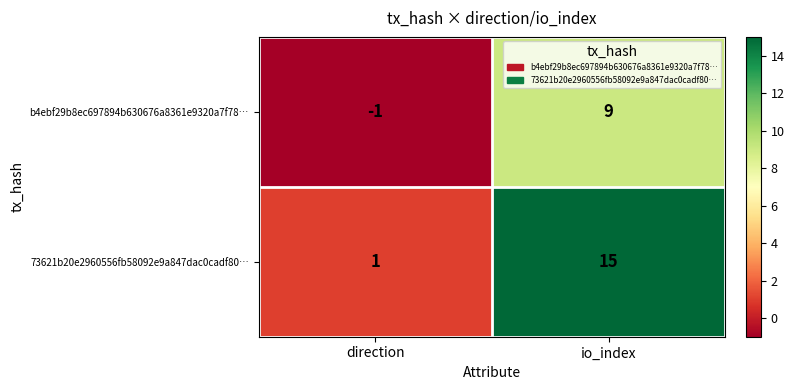

Rank the series at io_index from lowest to highest value.

b4ebf29b8ec697894b630676a8361e9320a7f78…, 73621b20e2960556fb58092e9a847dac0cadf80…